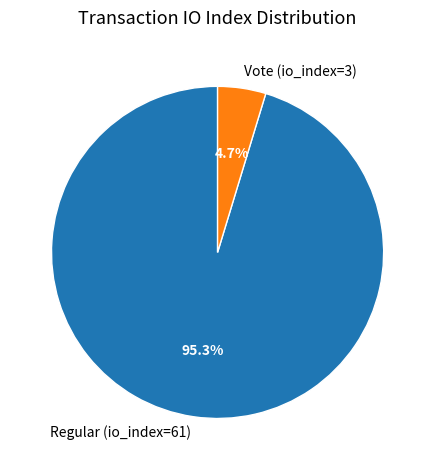

Which category has the biggest portion of the pie?

Regular (io_index=61)